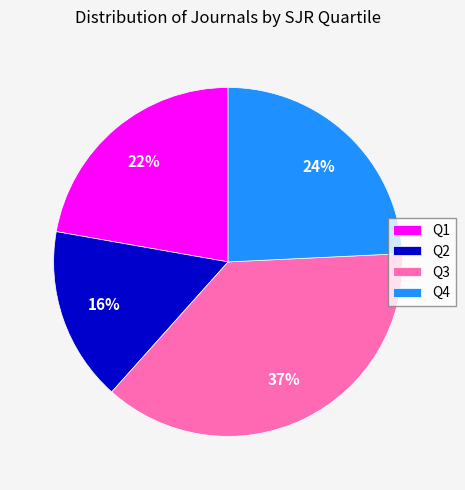

Rank the categories by value from lowest to highest.

Q2, Q1, Q4, Q3